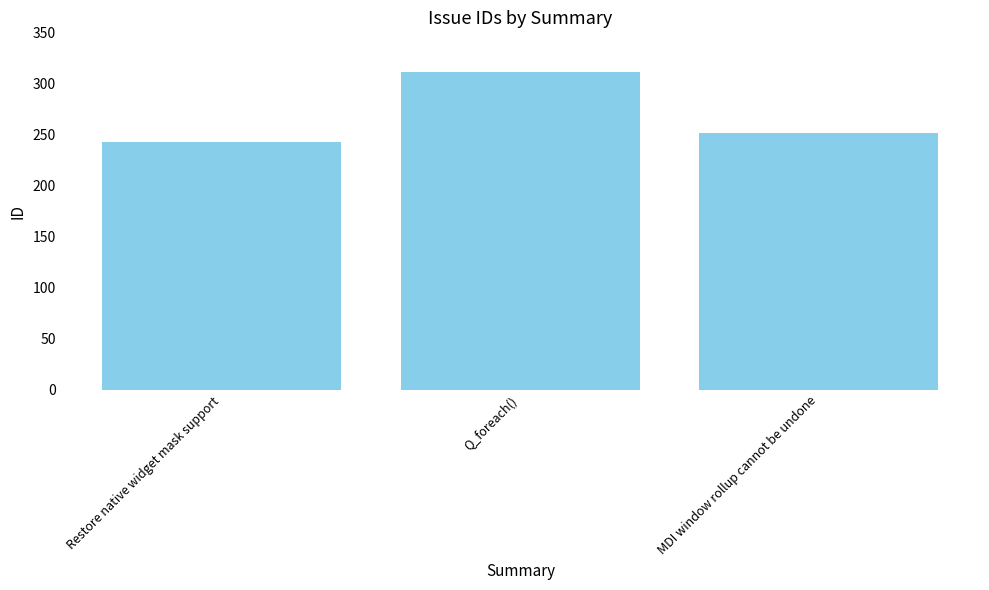

What is the change in value from Restore native widget mask support to Q_foreach()?

+68